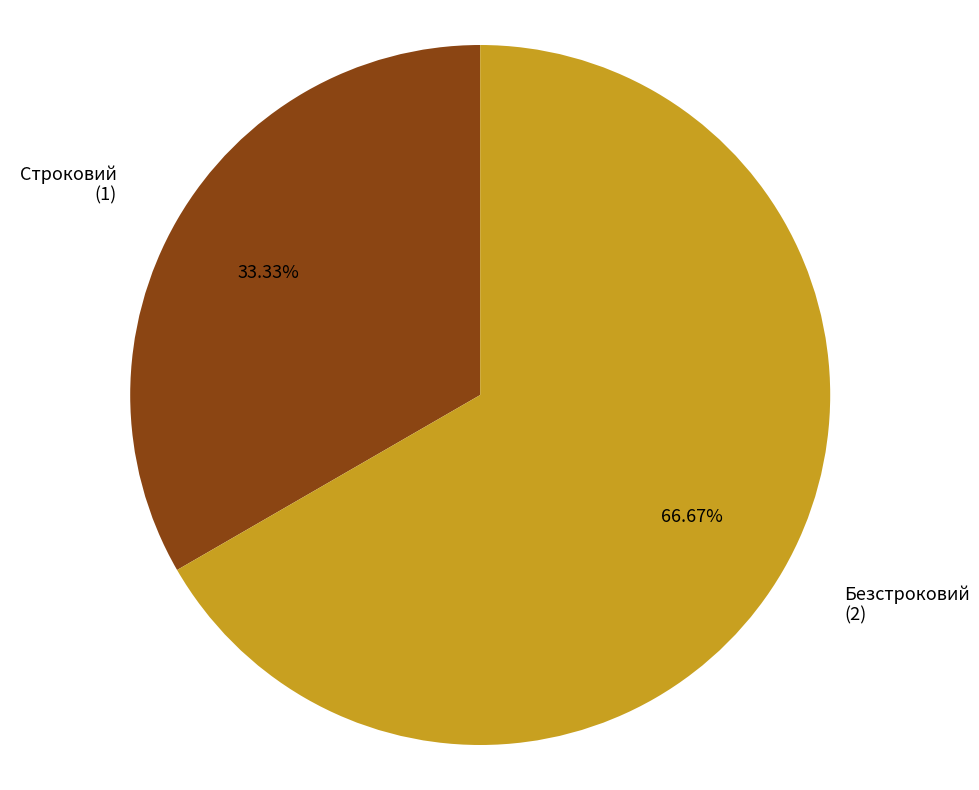

Is there any slice that represents more than half of the pie?

Yes